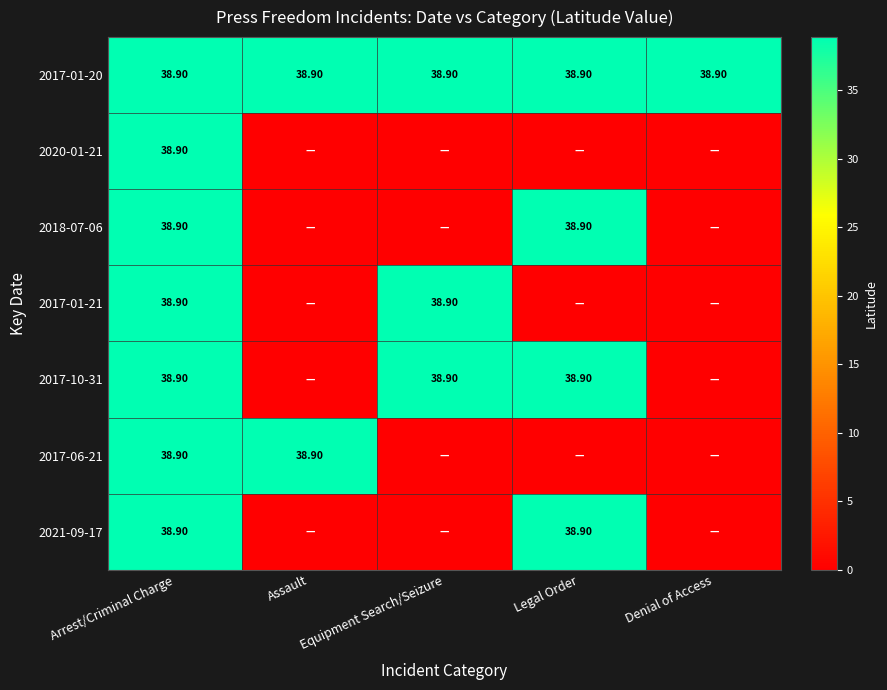

At which category does the chart reach its peak across all series?

Arrest/Criminal Charge